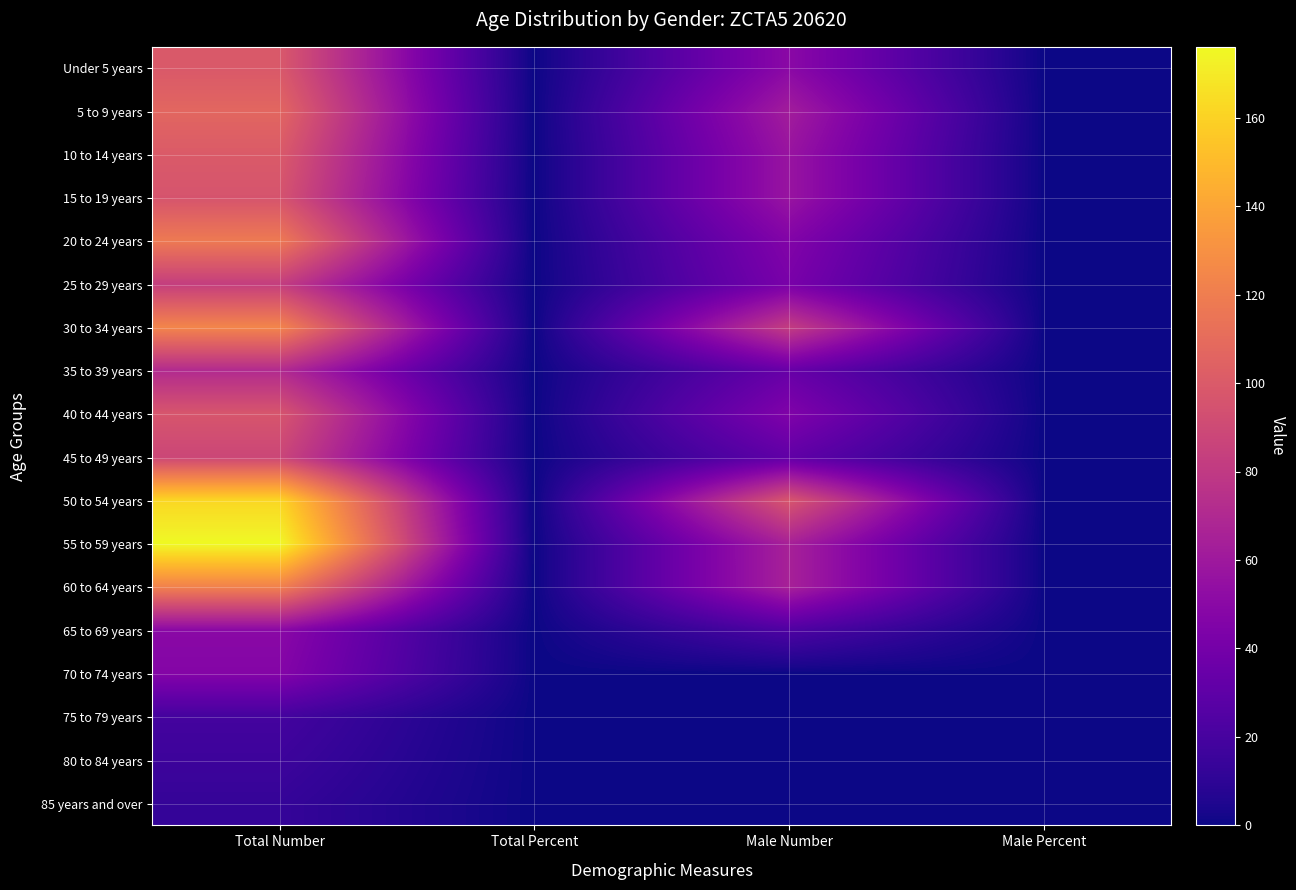

Count the number of categories in the chart.

4